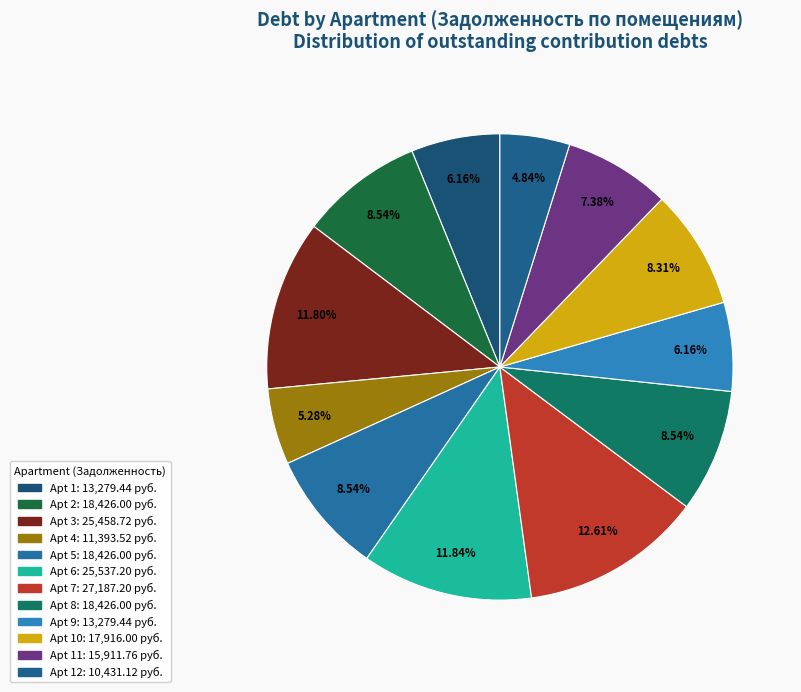

Count the number of slices in the pie.

12